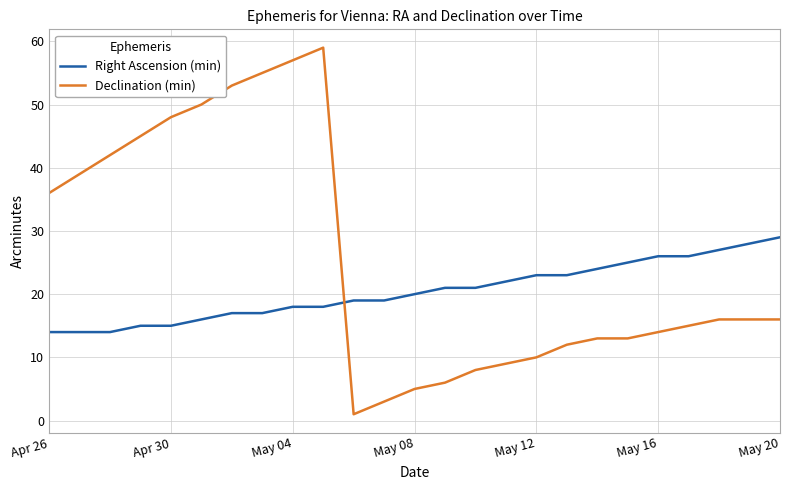

What is the maximum value shown in the chart?

59